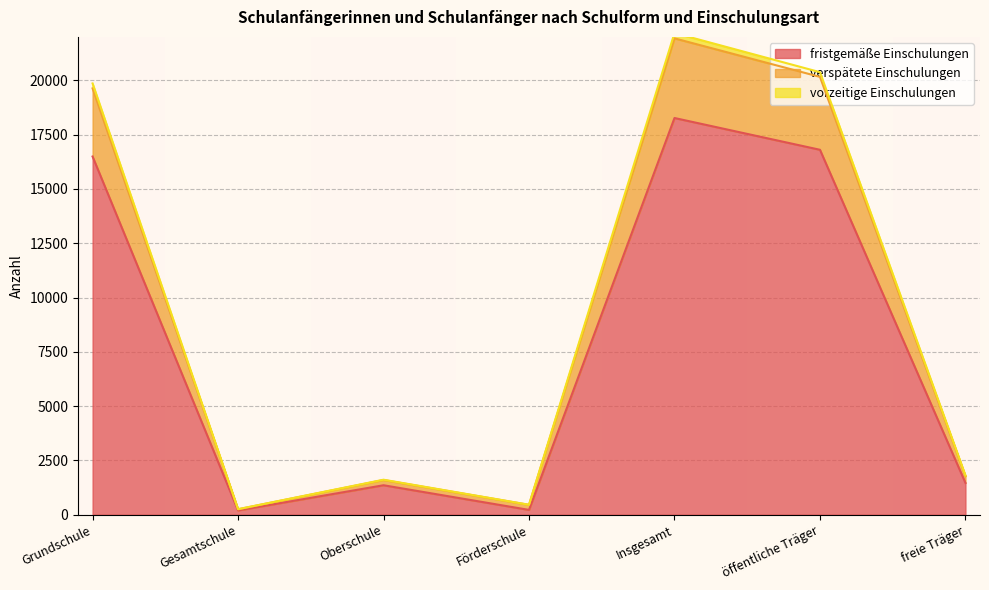

Which category has the highest value in the fristgemäße Einschulungen series?

Insgesamt